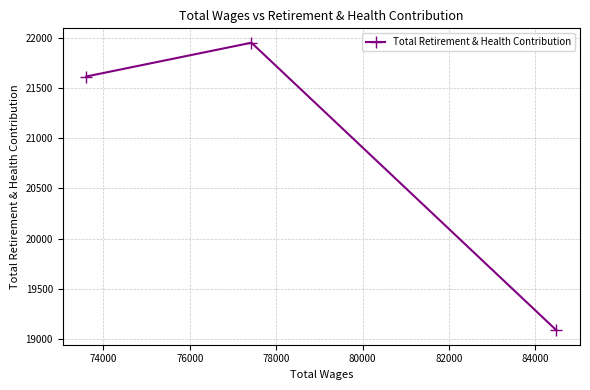

Reading left to right, what are all the values shown in this chart?

21613	21949	19090